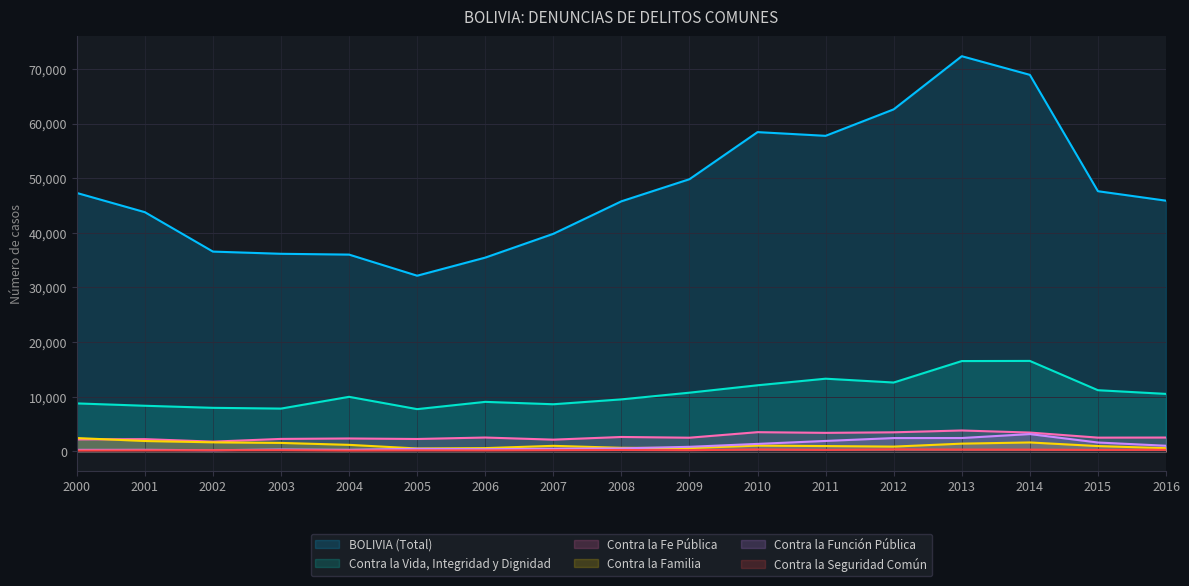

Is the value of Contra la Seguridad Común at 2002 greater than the value of Contra la Fe Pública at 2016?

No